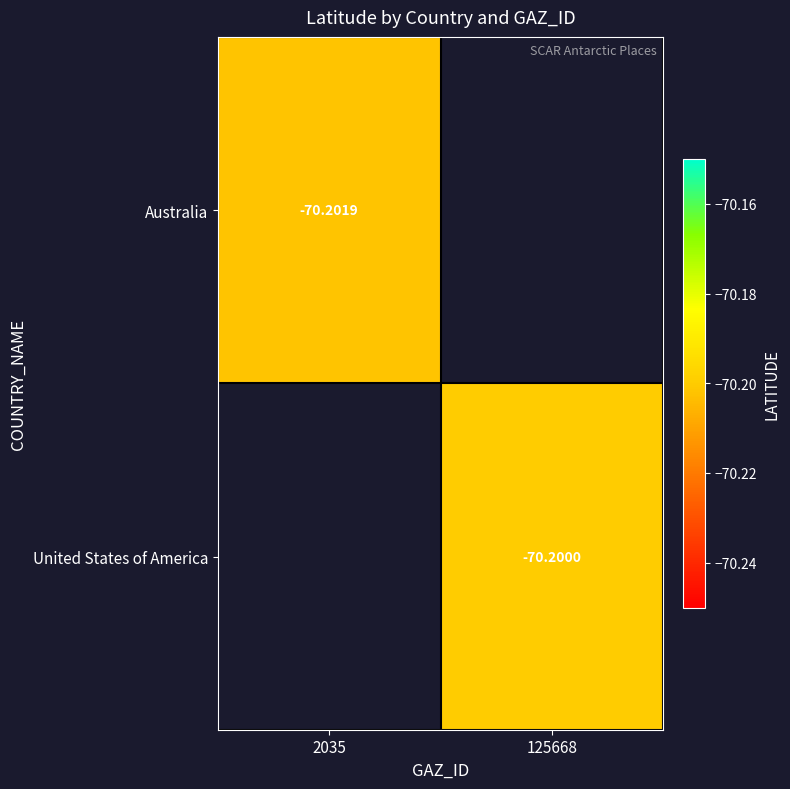

List the series in order of their overall mean, lowest first.

Australia, United States of America